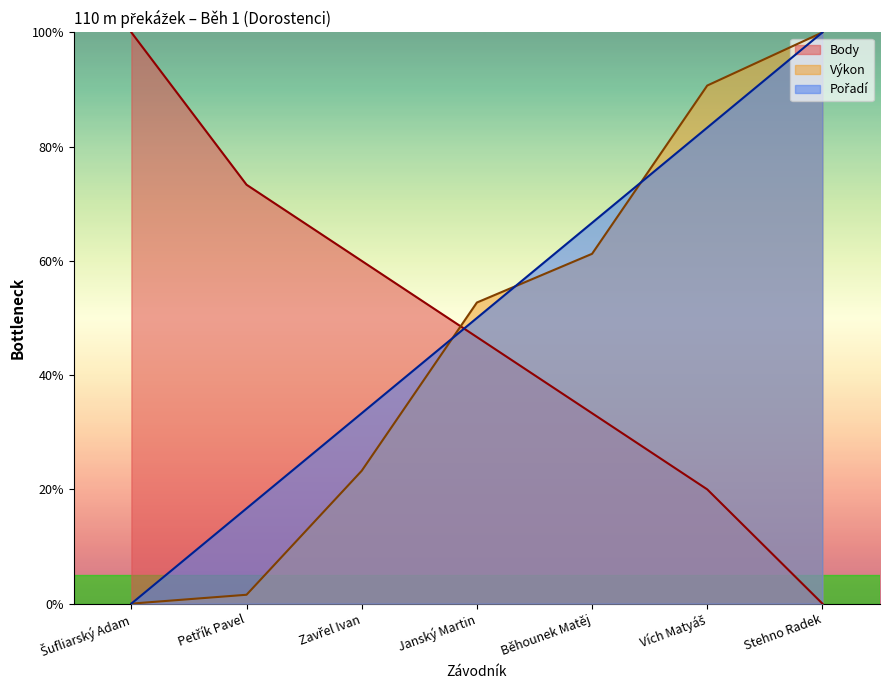

At how many categories does at least one series exceed 78?

3